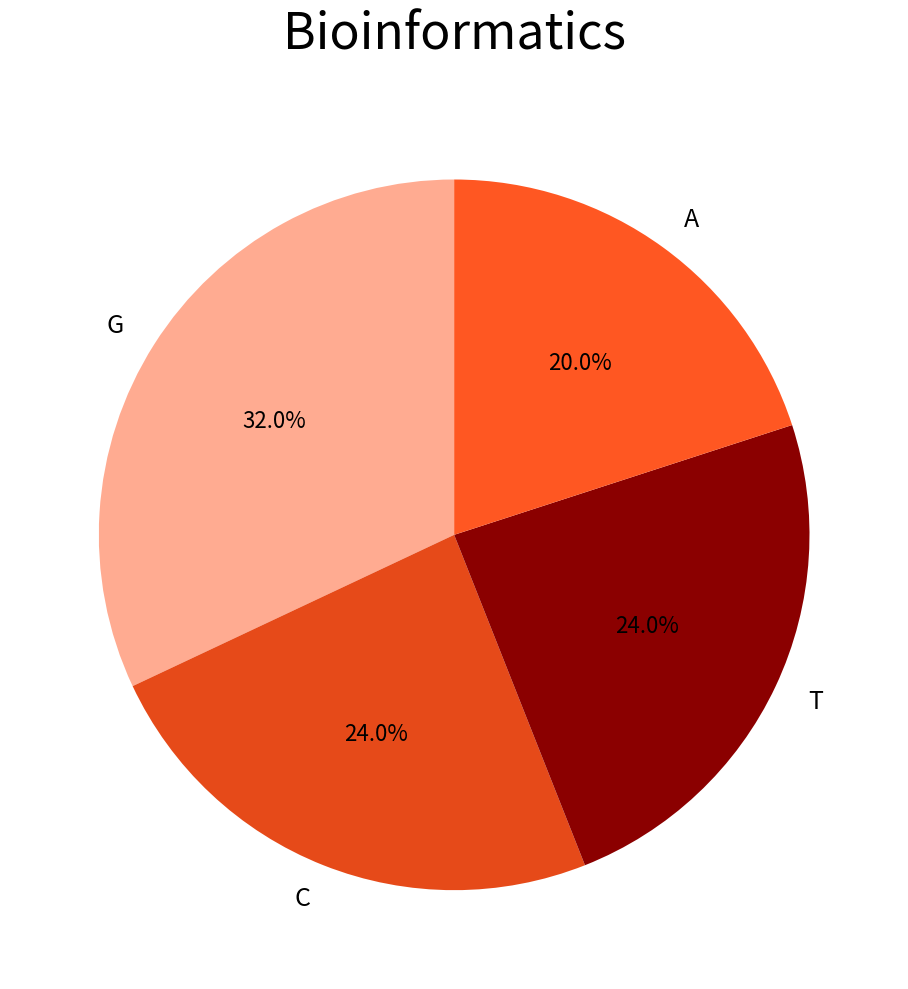

Which slice is the largest?

G